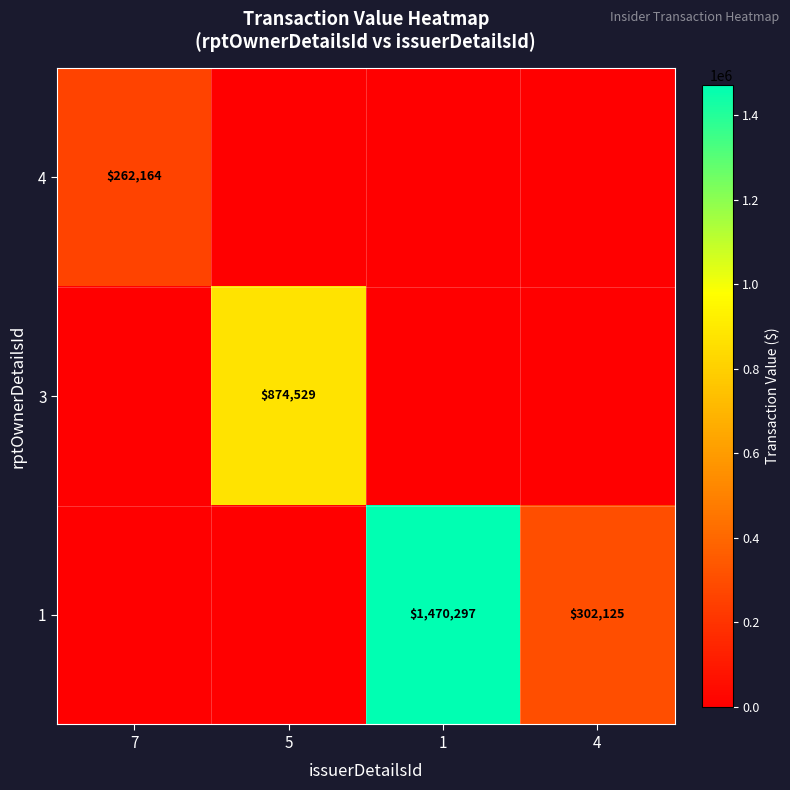

The value of 4 at 7 is 82246. True or false?

False